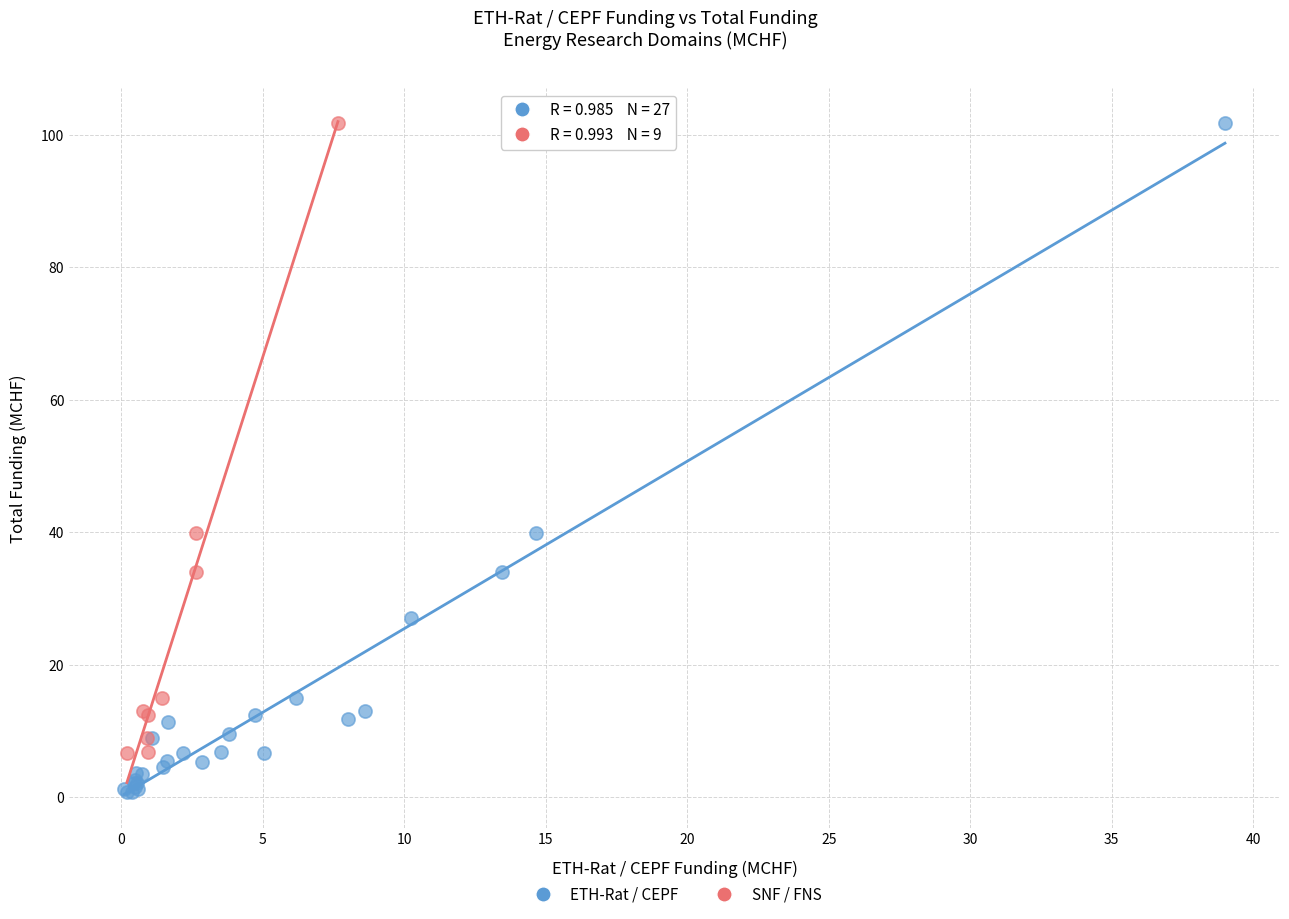

Which series has the largest Y range (max minus min)?

ETH-Rat / CEPF